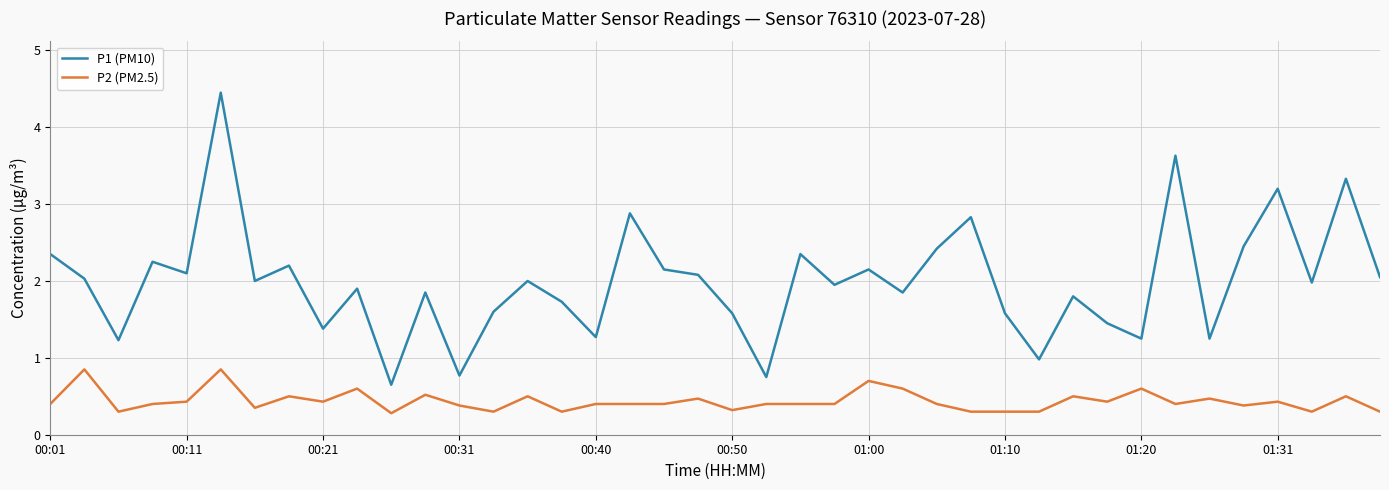

List the series in order of their overall mean, highest first.

P1 (PM10), P2 (PM2.5)